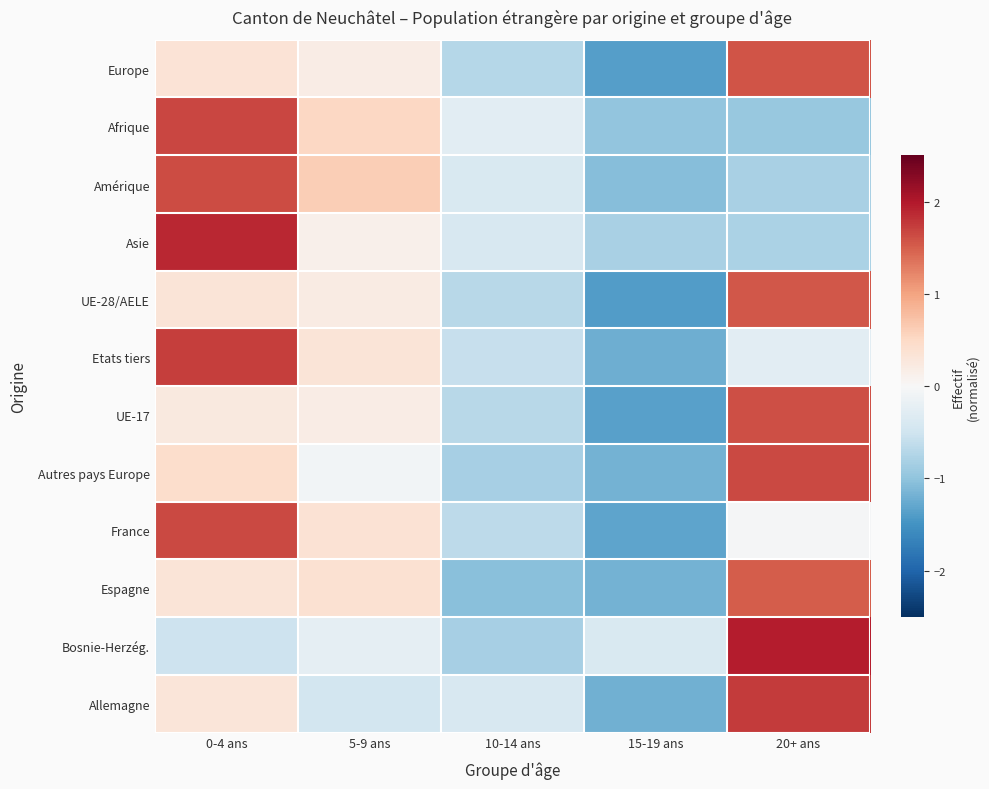

Reading right to left, transcribe all the data shown in this chart.

Europe: 20+ ans=1.6	15-19 ans=-1.4	10-14 ans=-0.7	5-9 ans=0.2	0-4 ans=0.3
Afrique: 20+ ans=-0.9	15-19 ans=-1.0	10-14 ans=-0.3	5-9 ans=0.5	0-4 ans=1.7
Amérique: 20+ ans=-0.8	15-19 ans=-1.1	10-14 ans=-0.4	5-9 ans=0.6	0-4 ans=1.6
Asie: 20+ ans=-0.8	15-19 ans=-0.8	10-14 ans=-0.4	5-9 ans=0.1	0-4 ans=1.9
UE-28/AELE: 20+ ans=1.6	15-19 ans=-1.4	10-14 ans=-0.7	5-9 ans=0.2	0-4 ans=0.3
Etats tiers: 20+ ans=-0.3	15-19 ans=-1.2	10-14 ans=-0.6	5-9 ans=0.3	0-4 ans=1.7
UE-17: 20+ ans=1.6	15-19 ans=-1.4	10-14 ans=-0.7	5-9 ans=0.2	0-4 ans=0.3
Autres pays Europe: 20+ ans=1.6	15-19 ans=-1.2	10-14 ans=-0.8	5-9 ans=-0.1	0-4 ans=0.4
France: 20+ ans=-0.0	15-19 ans=-1.3	10-14 ans=-0.7	5-9 ans=0.4	0-4 ans=1.6
Espagne: 20+ ans=1.5	15-19 ans=-1.2	10-14 ans=-1.0	5-9 ans=0.4	0-4 ans=0.3
Bosnie-Herzég.: 20+ ans=2.0	15-19 ans=-0.4	10-14 ans=-0.8	5-9 ans=-0.2	0-4 ans=-0.5
Allemagne: 20+ ans=1.8	15-19 ans=-1.2	10-14 ans=-0.4	5-9 ans=-0.5	0-4 ans=0.3